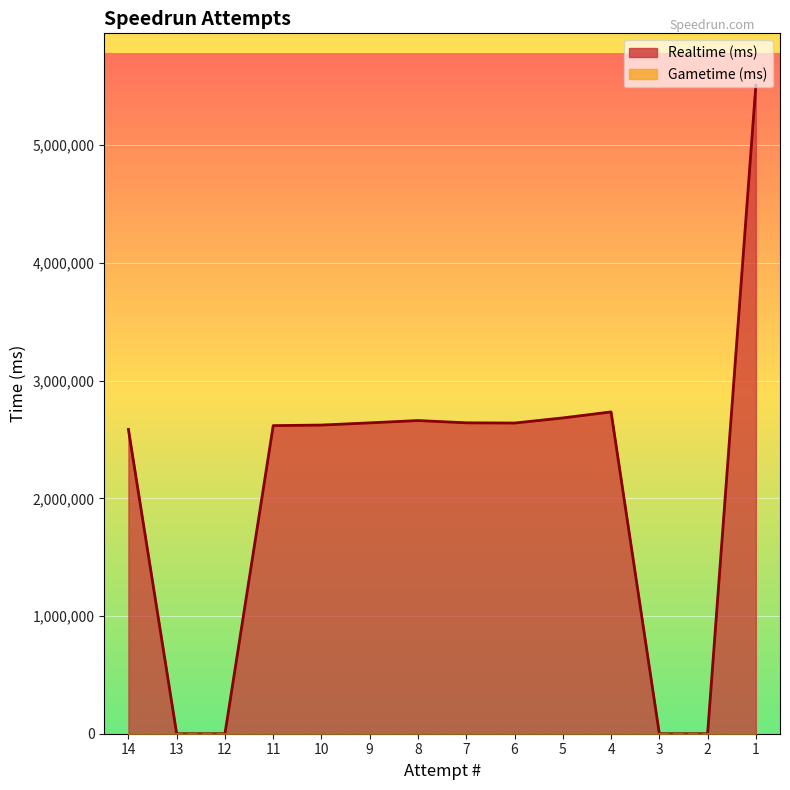

Which series changed the most between 6 and 4?

Realtime (ms)